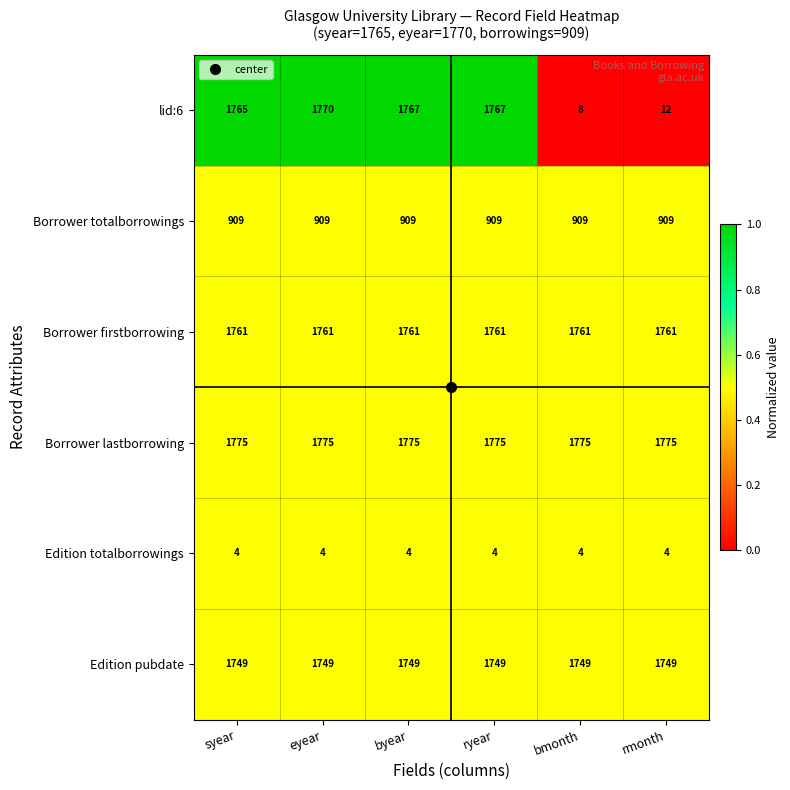

Between syear and ryear, which series saw the biggest shift?

lid:6